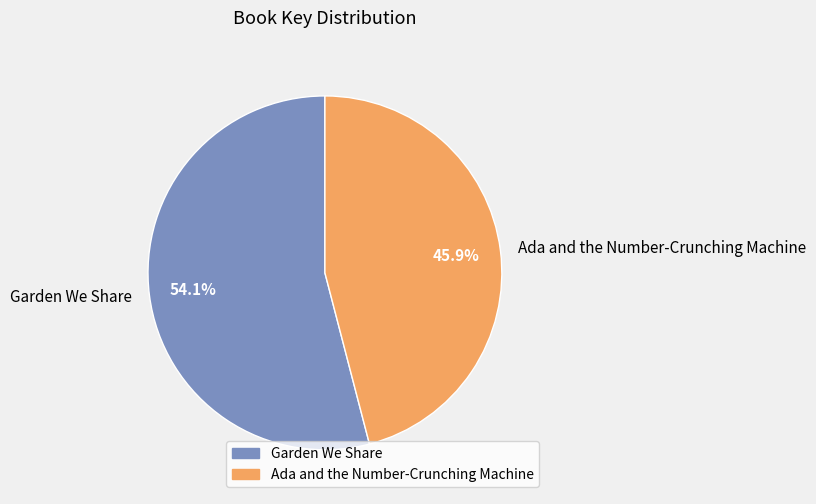

What is the largest slice in the pie chart?

Garden We Share